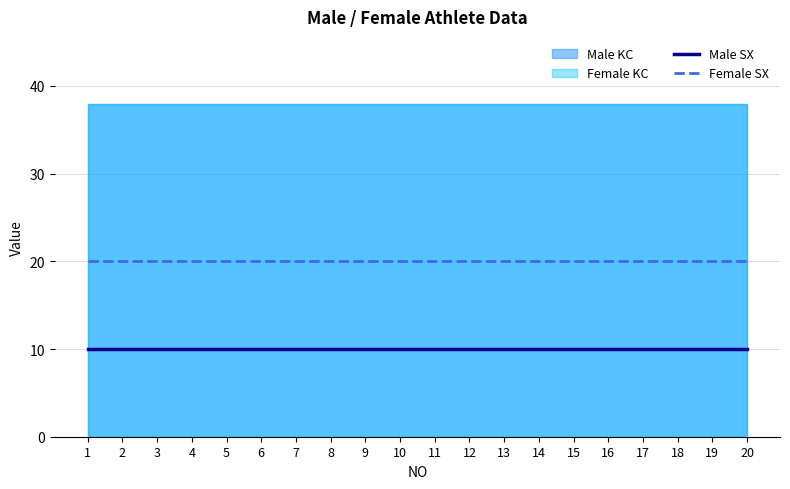

The Male SX series shows 10 at 2. True or false?

True